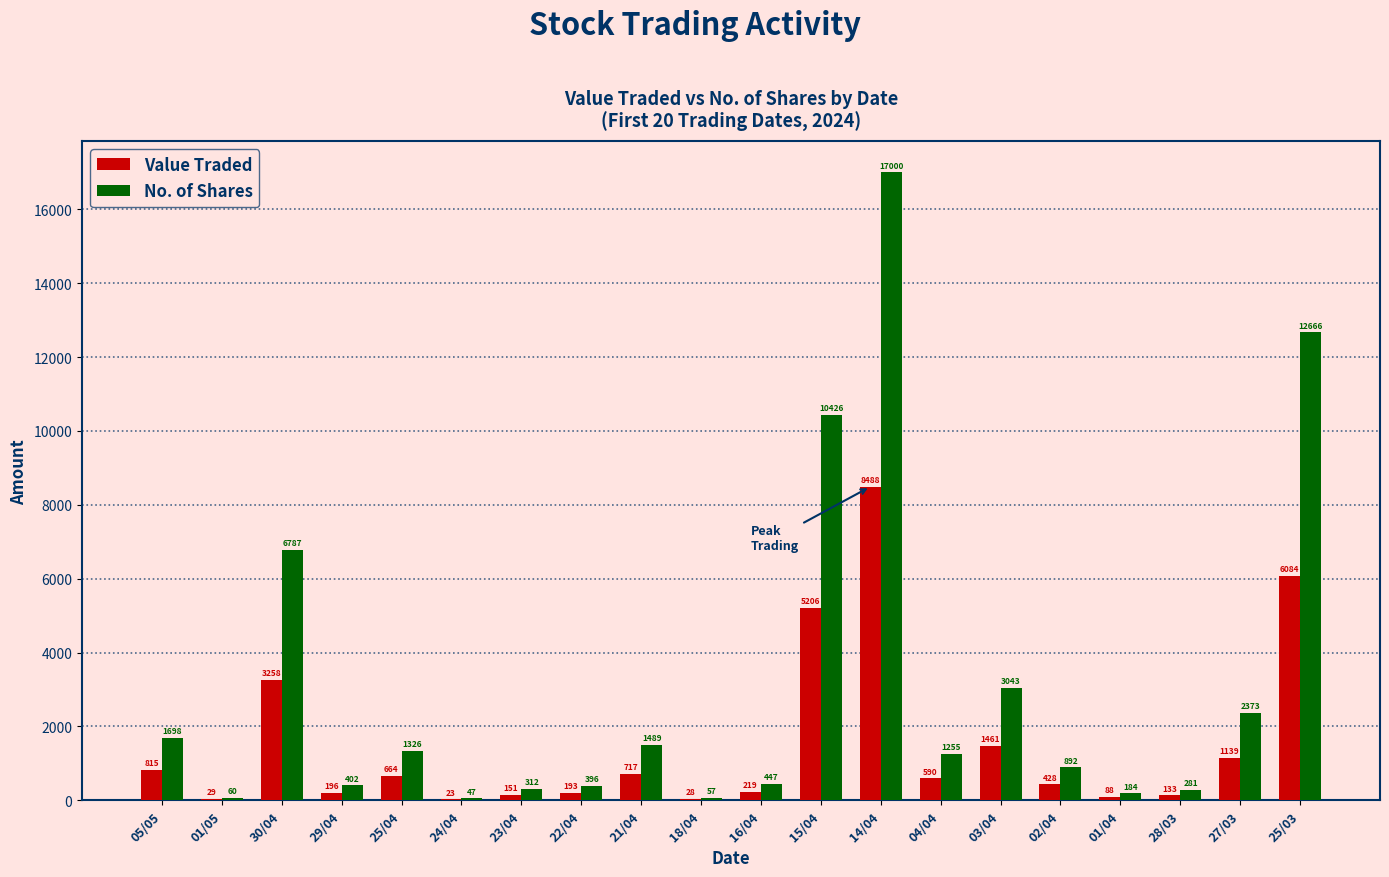

Is it true that Value Traded equals 133 at 28/03?

True